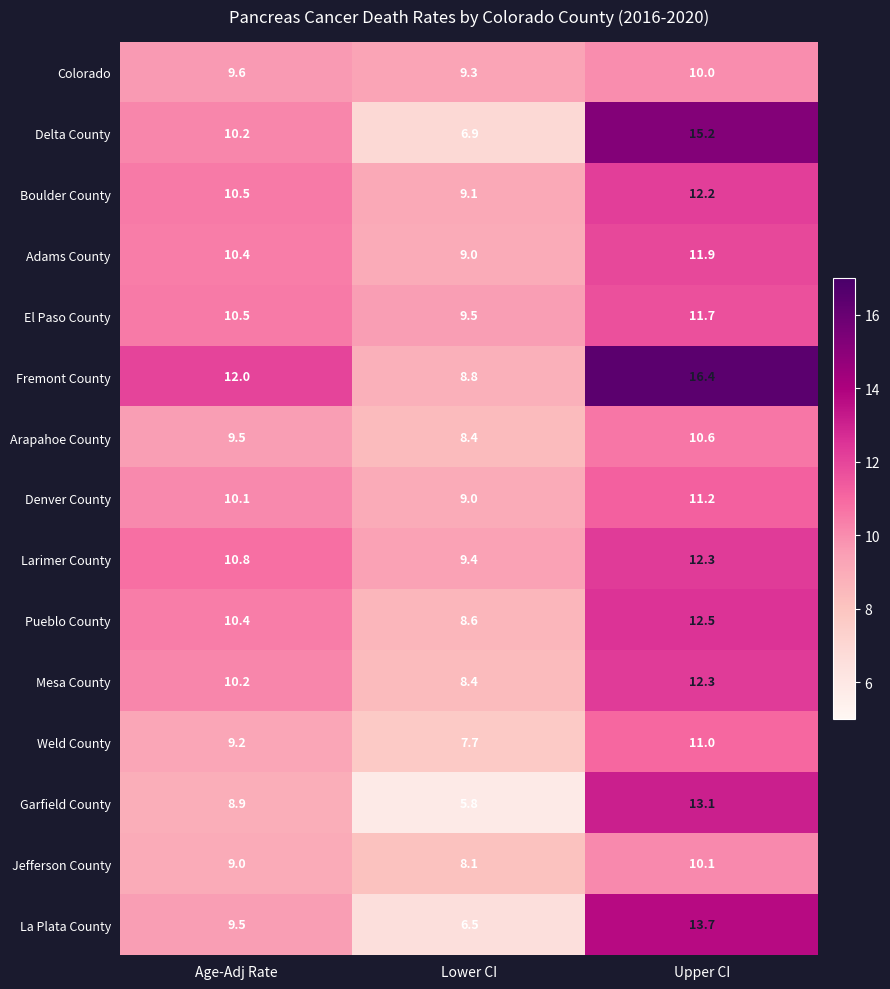

How many values in the Boulder County series are below 10?

1